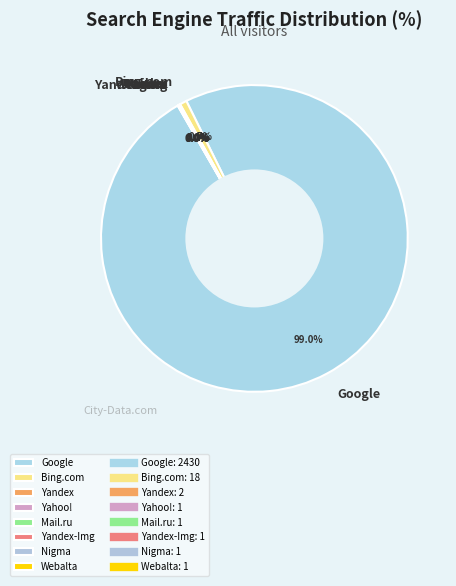

To the nearest percent, what is the average slice percentage?

12%